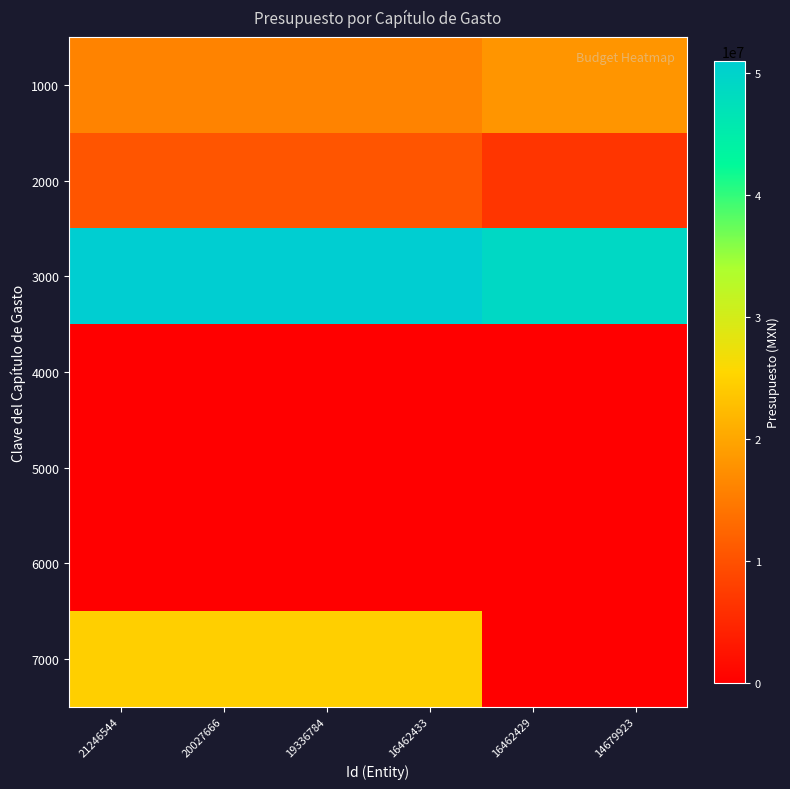

Reading left to right, what are all the values shown in this chart?

1000: 21246544=15960597.3	20027666=15960597.3	19336784=15960597.3	16462433=15960597.3	16462429=18044945.2	14679923=18044945.2
2000: 21246544=10563644.8	20027666=10563644.8	19336784=10563644.8	16462433=10563644.8	16462429=6633604.4	14679923=6633604.4
3000: 21246544=51029381.9	20027666=51029381.9	19336784=51029381.9	16462433=51029381.9	16462429=48940210.3	14679923=48940210.3
4000: 21246544=33250.0	20027666=33250.0	19336784=33250.0	16462433=33250.0	16462429=33250.0	14679923=33250.0
5000: 21246544=10500.0	20027666=10500.0	19336784=10500.0	16462433=10500.0	16462429=0.0	14679923=0.0
6000: 21246544=0.0	20027666=0.0	19336784=0.0	16462433=0.0	16462429=0.0	14679923=0.0
7000: 21246544=24656566.0	20027666=24656566.0	19336784=24656566.0	16462433=24656566.0	16462429=0.0	14679923=0.0